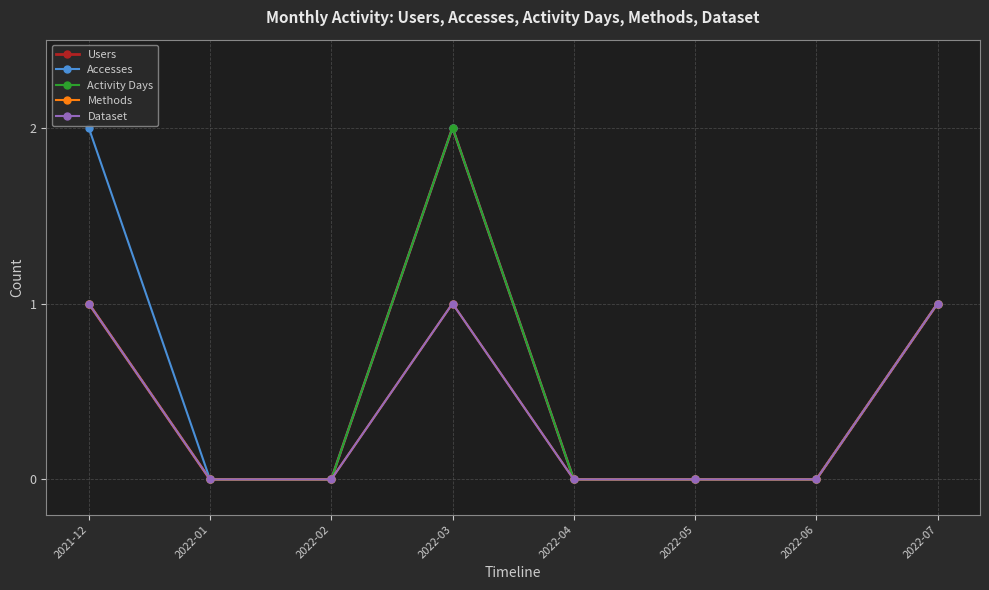

The value of Activity Days at 2021-12 is 1. True or false?

False